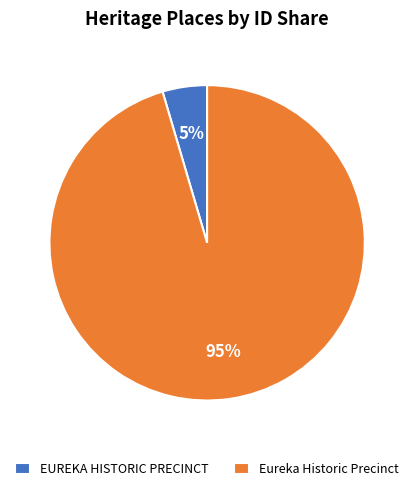

The Eureka Historic Precinct slice represents 95% of the pie. True or false?

True